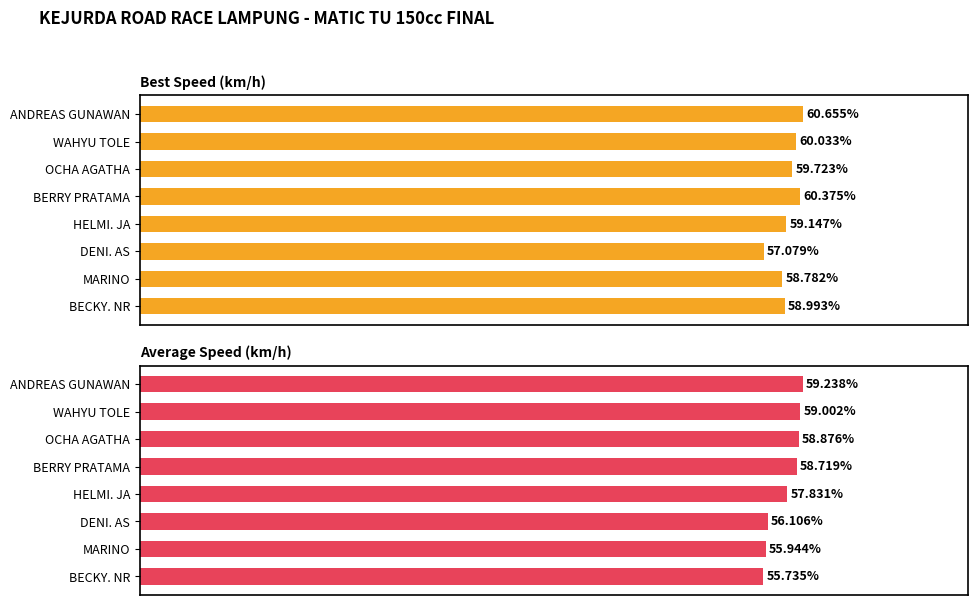

Reading right to left, list all the values displayed in this chart.

Best Speed: 59.0	58.8	57.1	59.1	60.4	59.7	60.0	60.7
Average Speed: 55.7	55.9	56.1	57.8	58.7	58.9	59.0	59.2